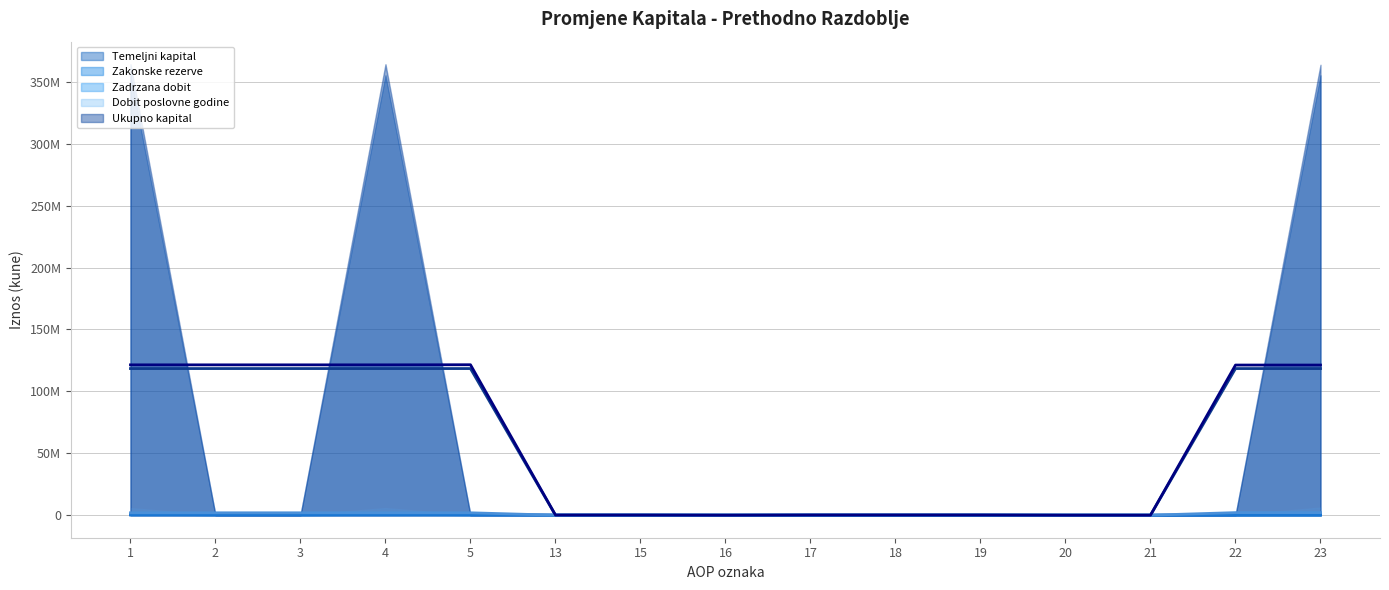

Which series has the largest total across all categories?

Ukupno kapital (prosjek)